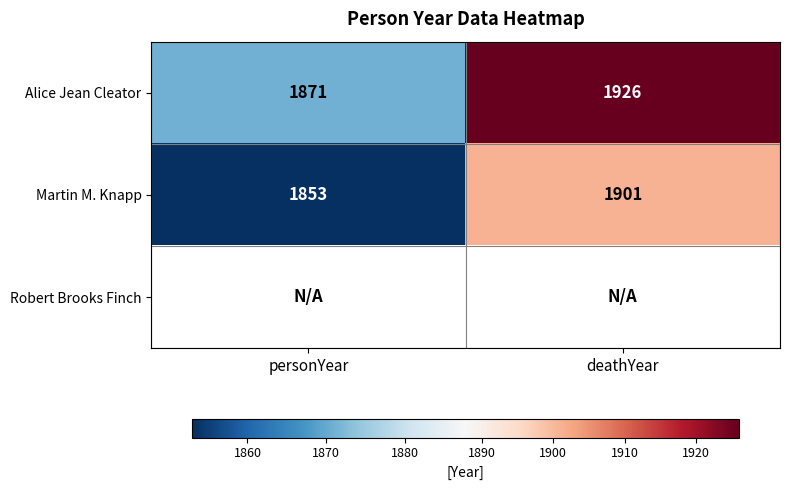

What is the difference between the Martin M. Knapp values at deathYear and personYear?

48